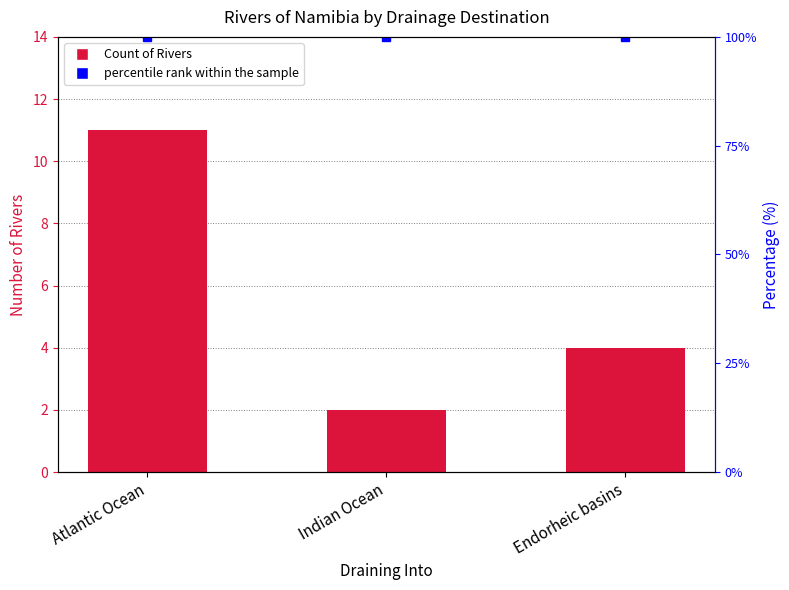

At which category does the chart reach its minimum across all series?

Indian Ocean